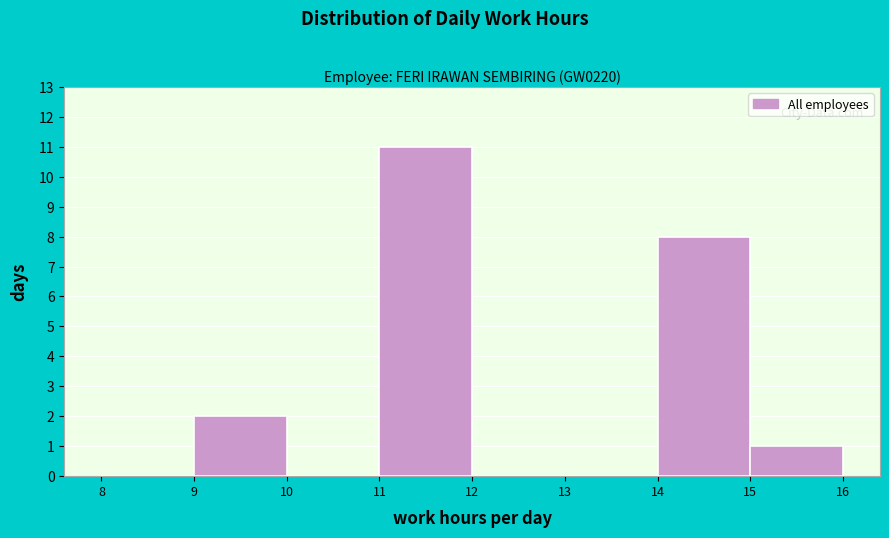

Over which range of the x-axis is the bar tallest?

11 to 12